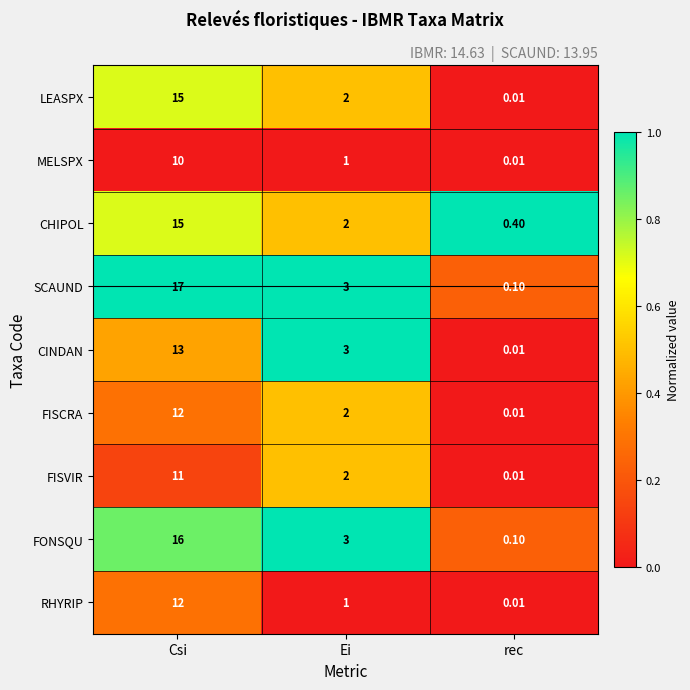

Rank the categories by CHIPOL value from lowest to highest.

rec, Ei, Csi